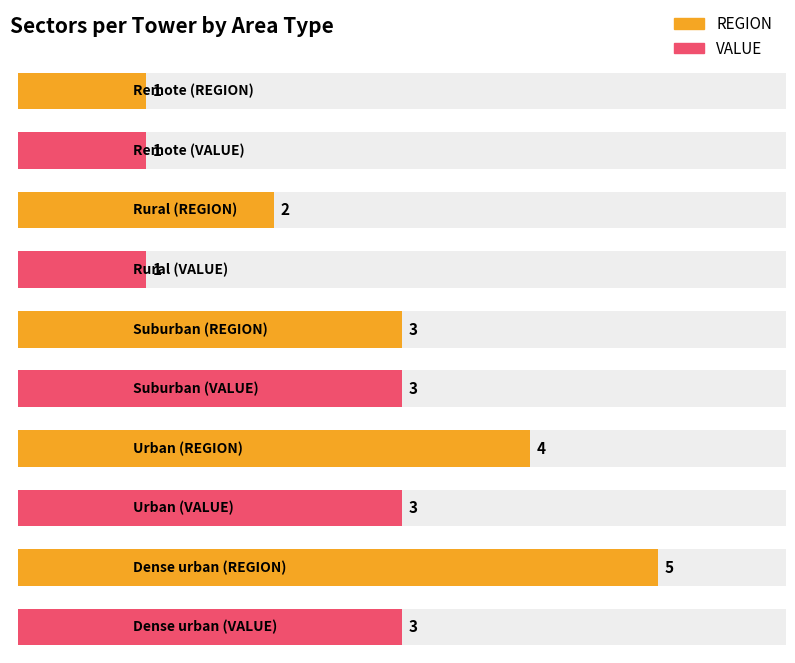

Count the number of categories in the chart.

5